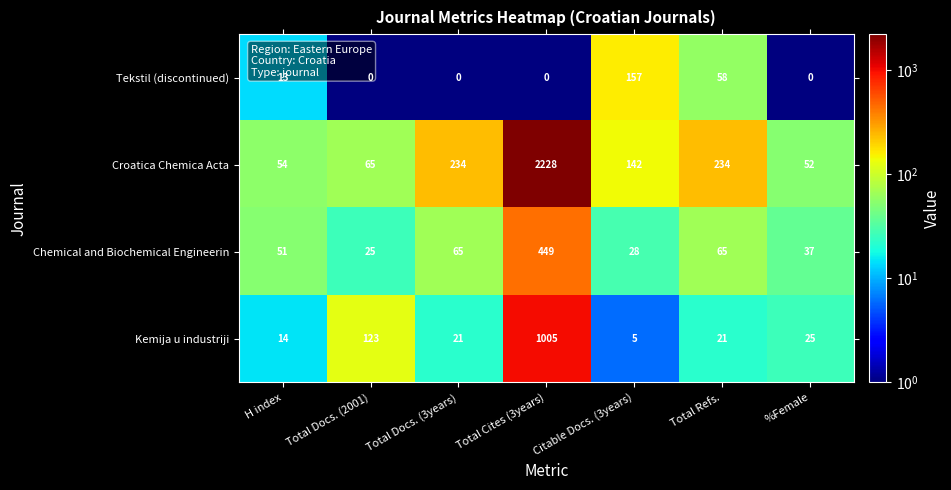

What is the total value across all series at Total Docs. (3years)?

320